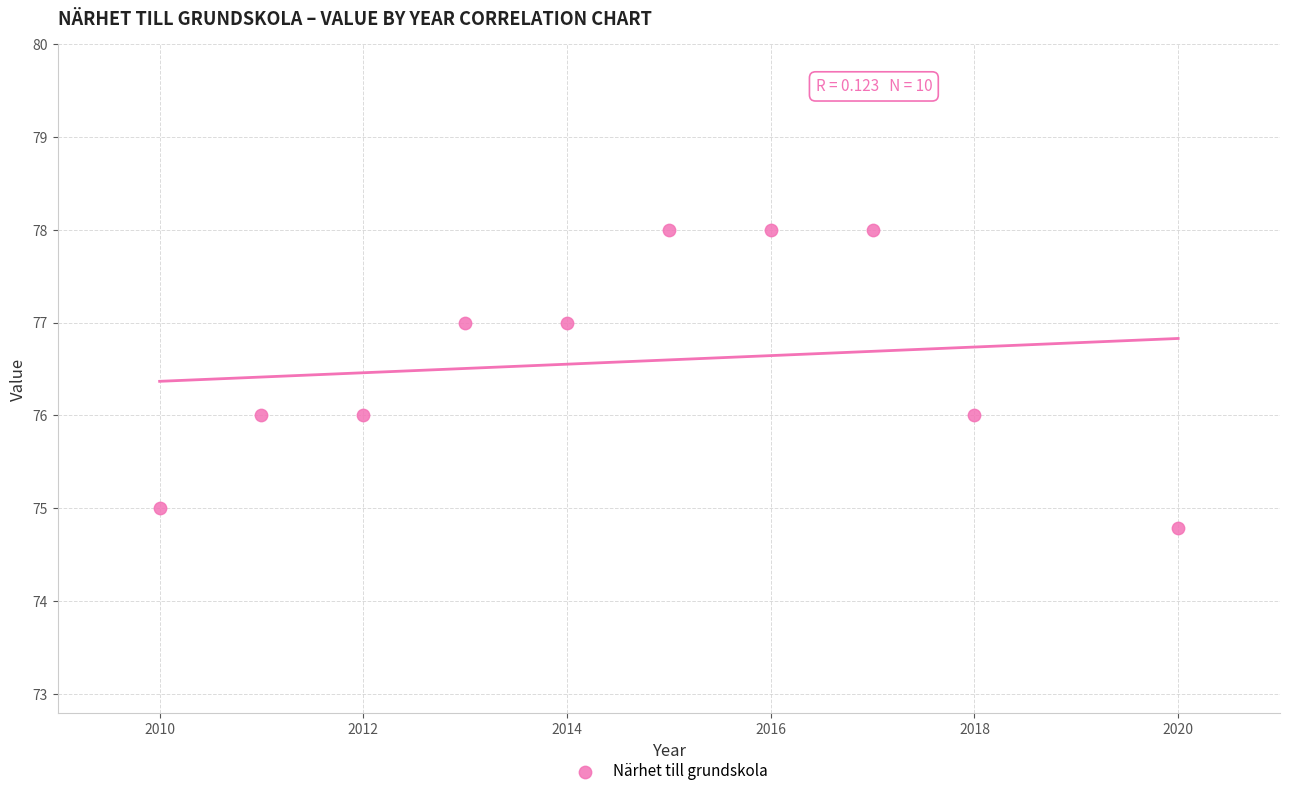

What is the average Y value?

76.6